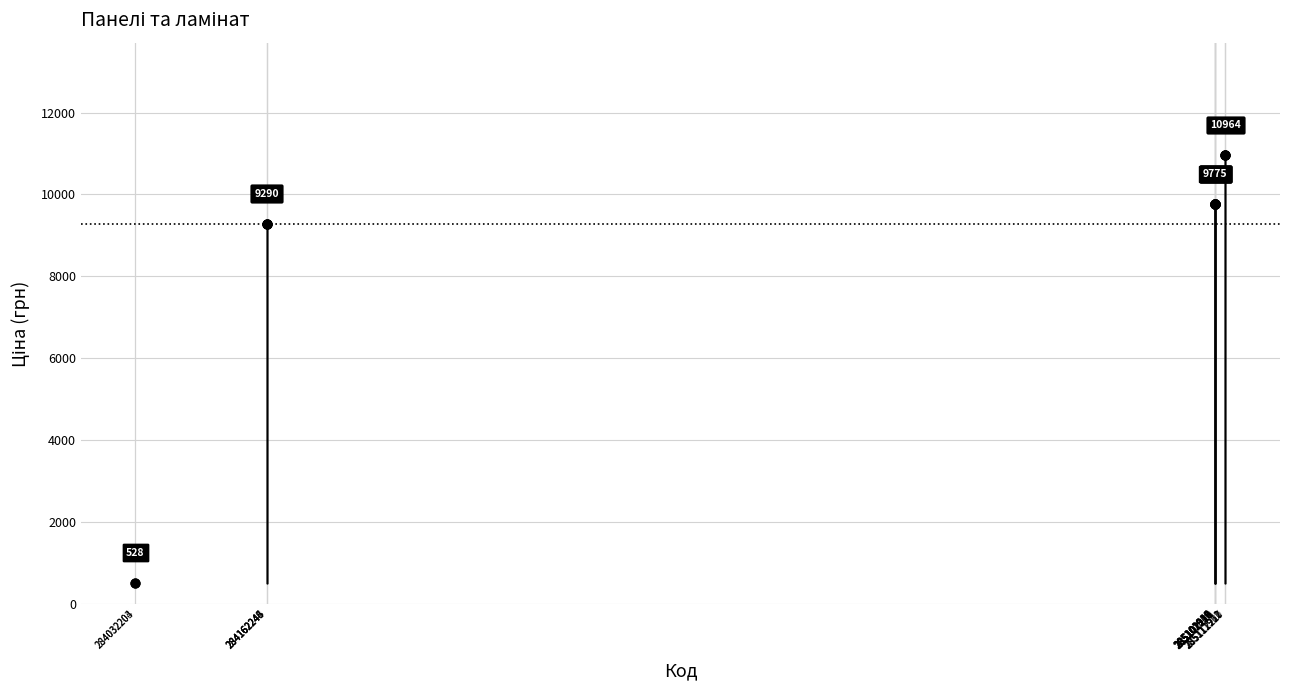

What Y value in the scatter plot is closest to 5746?

9290.5